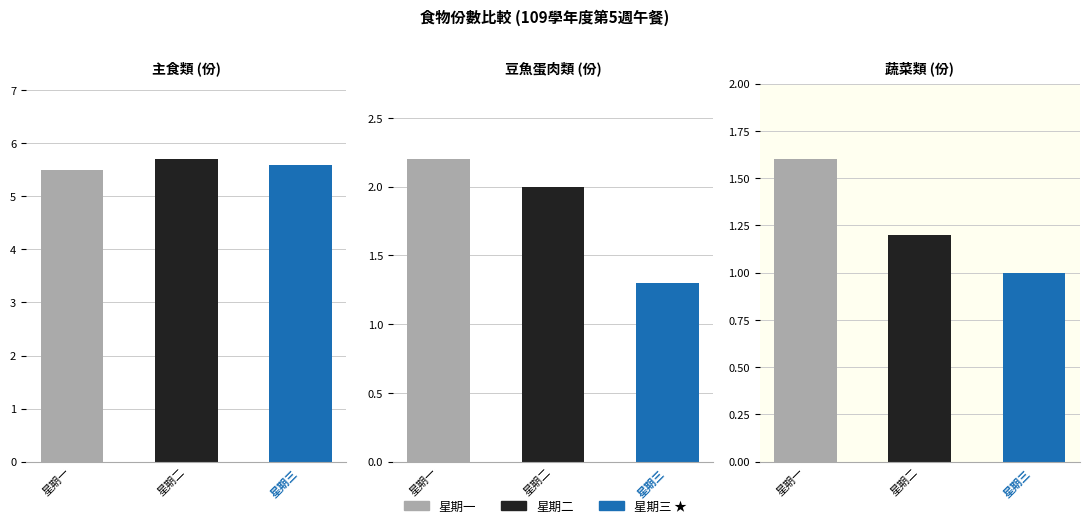

What is the spread (max minus min) of values at 0?

0.2